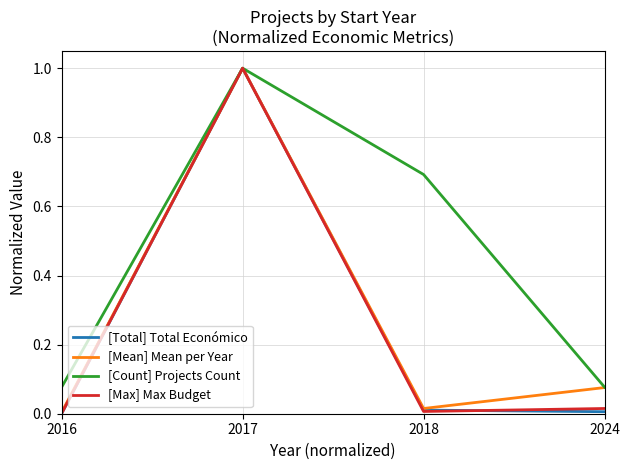

Which category has the highest value across all series?

2017